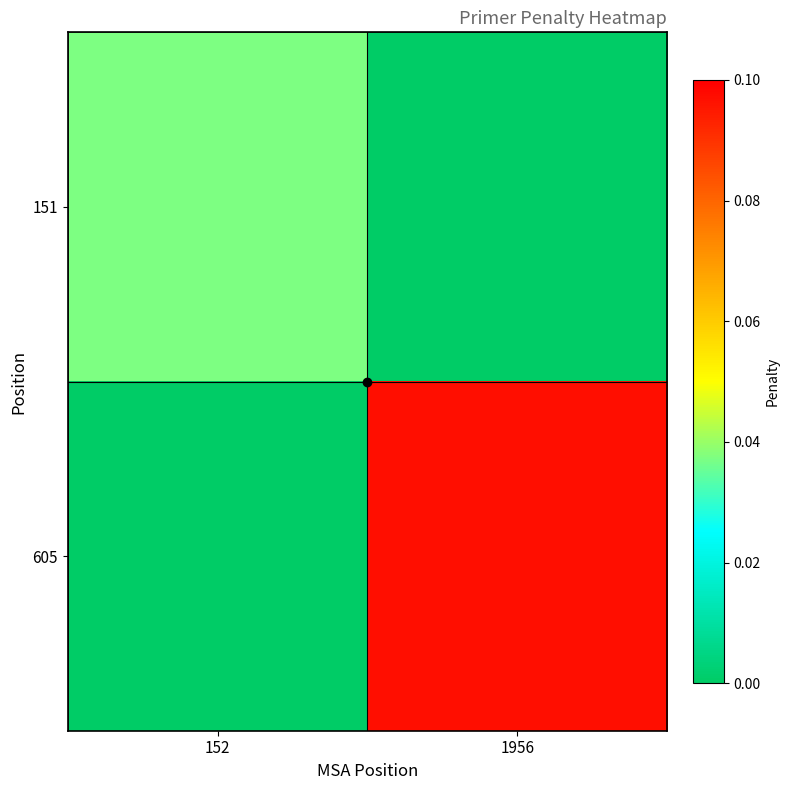

List the series in order of their peak value, lowest first.

151, 605